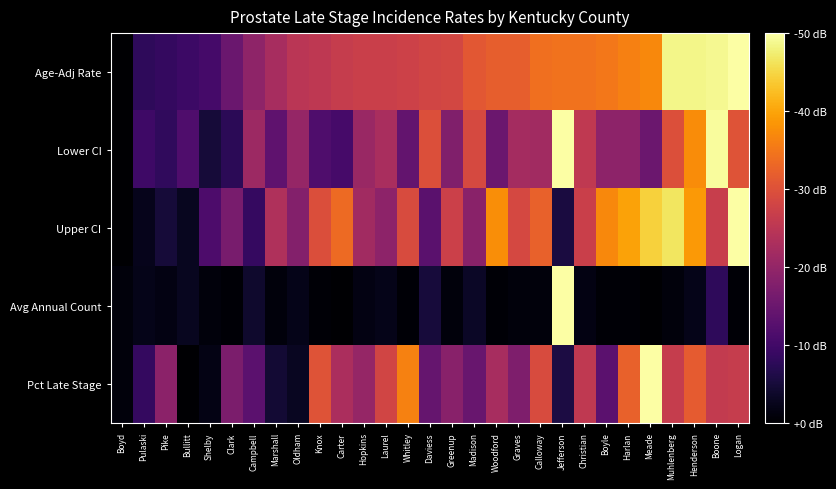

Which series changed the most between Laurel and Henderson?

Age-Adj Rate